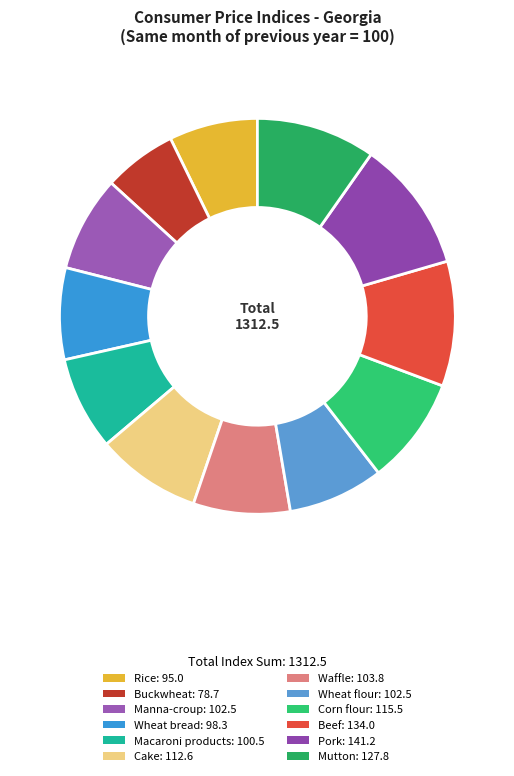

What percentage do Cake and Buckwheat together represent?

14.6%